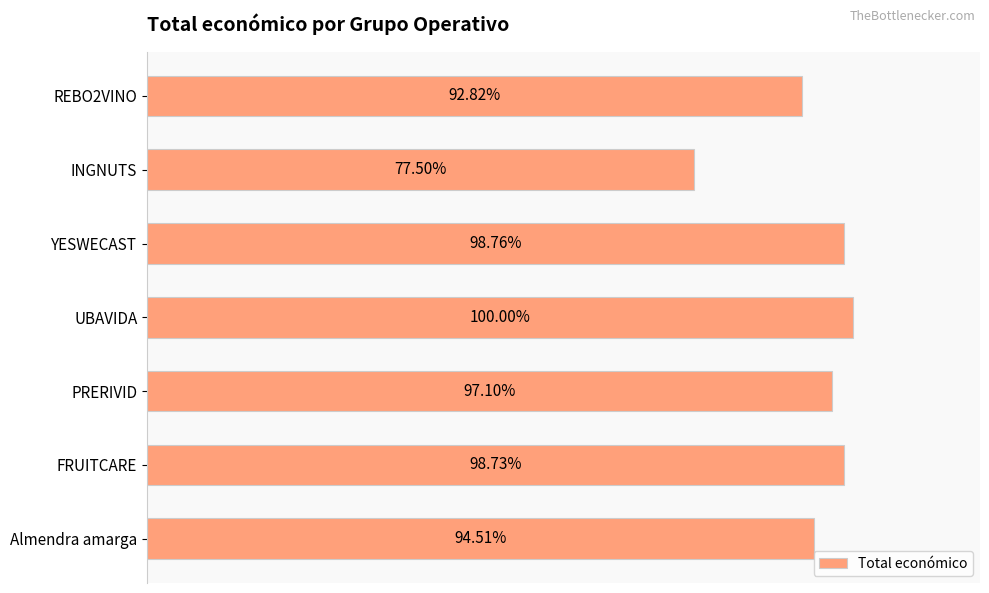

Are the bars horizontal?

Yes